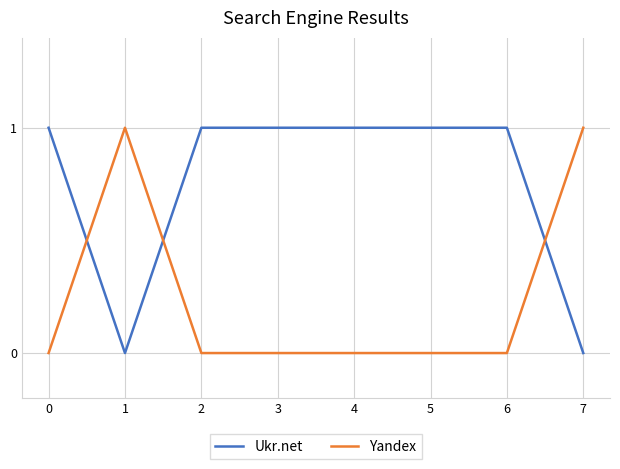

Which series ends up on top after the final intersection of Ukr.net and Yandex?

Yandex